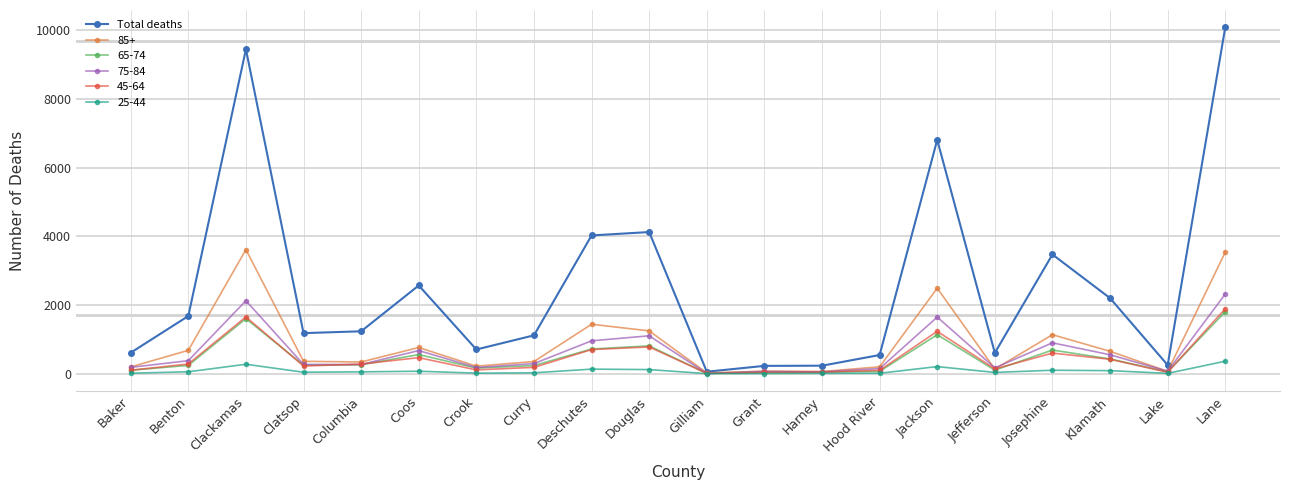

At which category does Total deaths reach its first local peak?

Clackamas